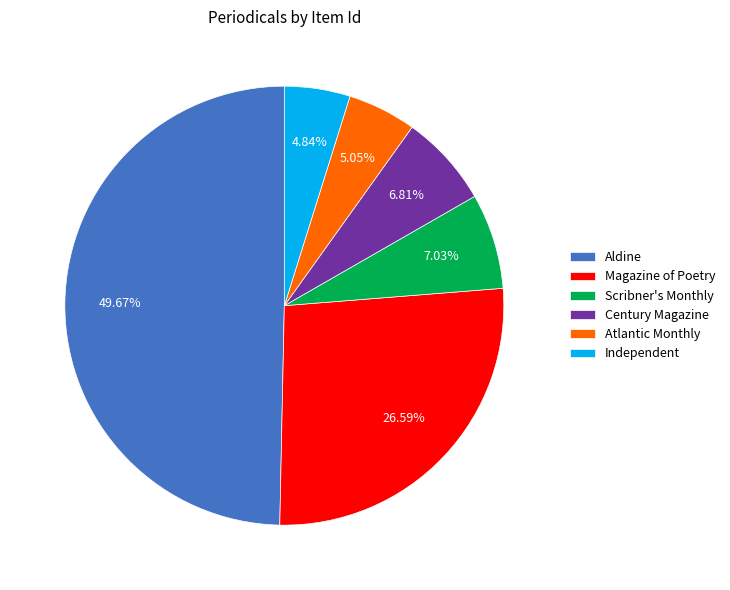

Is it true that Atlantic Monthly is 12% of the pie?

False